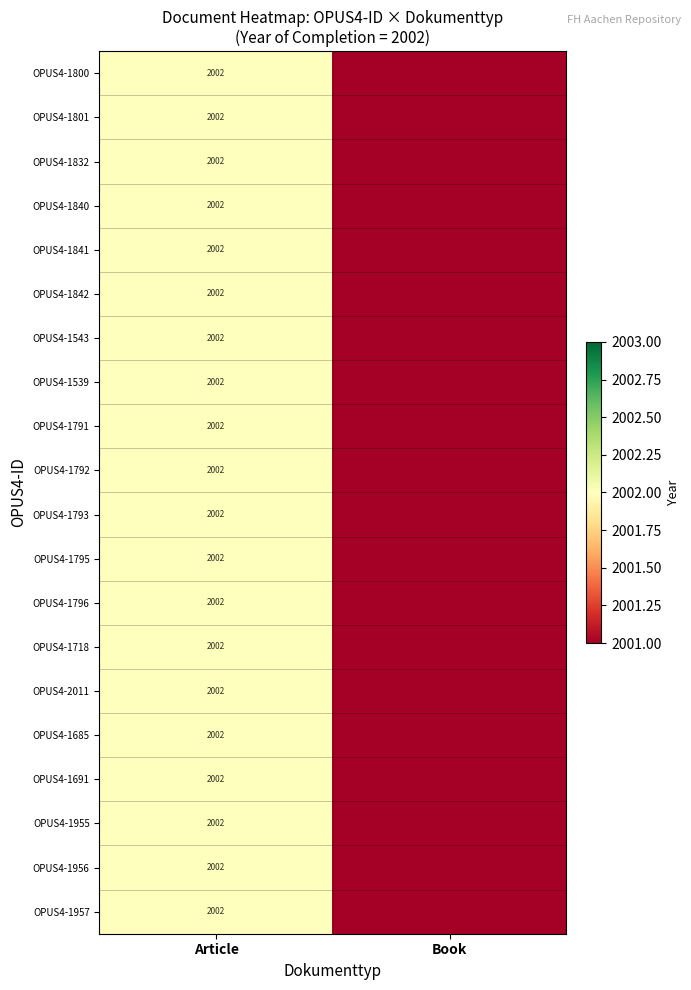

The value of OPUS4-1718 at Article is 3417. True or false?

False